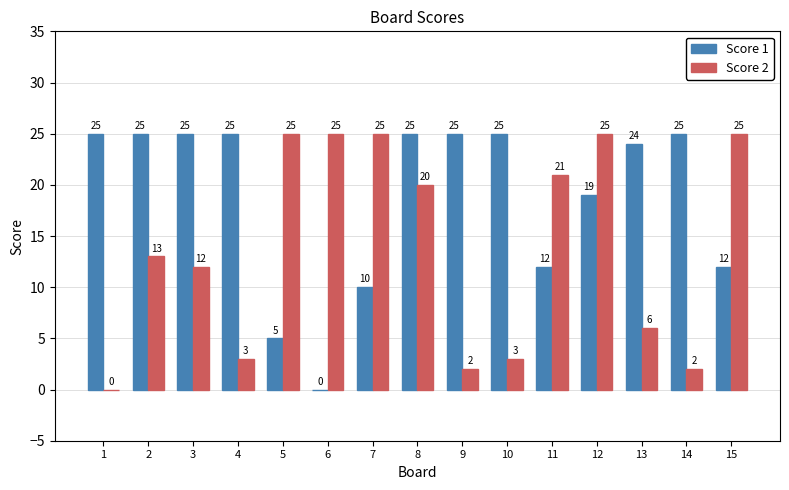

Are the bars grouped side by side (vs. stacked)?

Yes